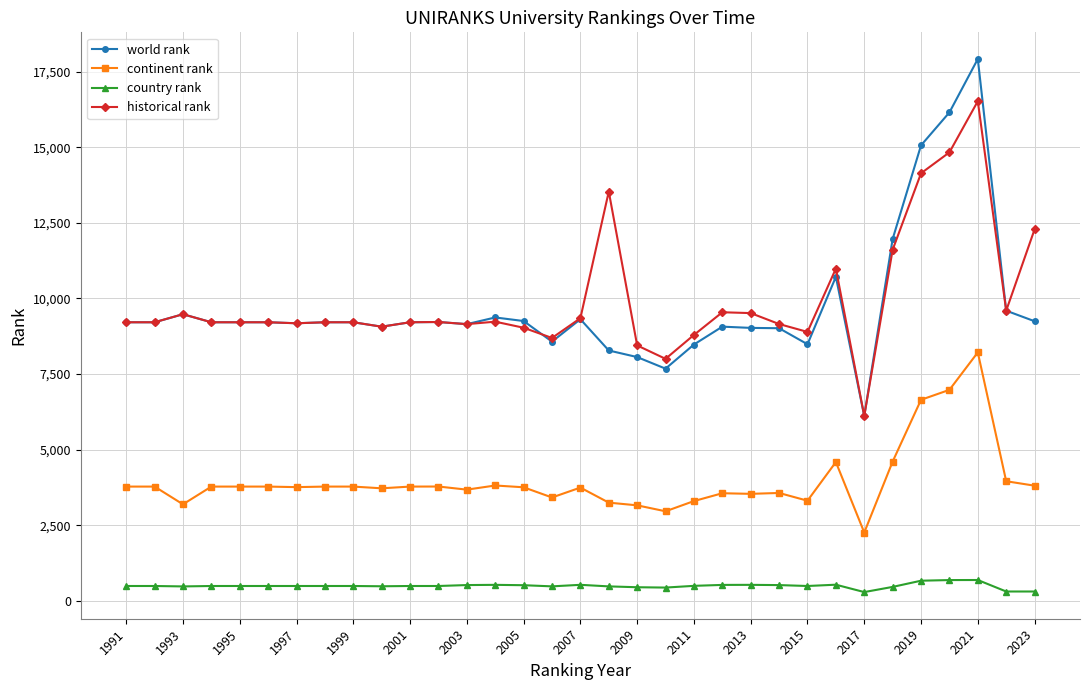

What is the maximum value shown in the chart?

17919.0